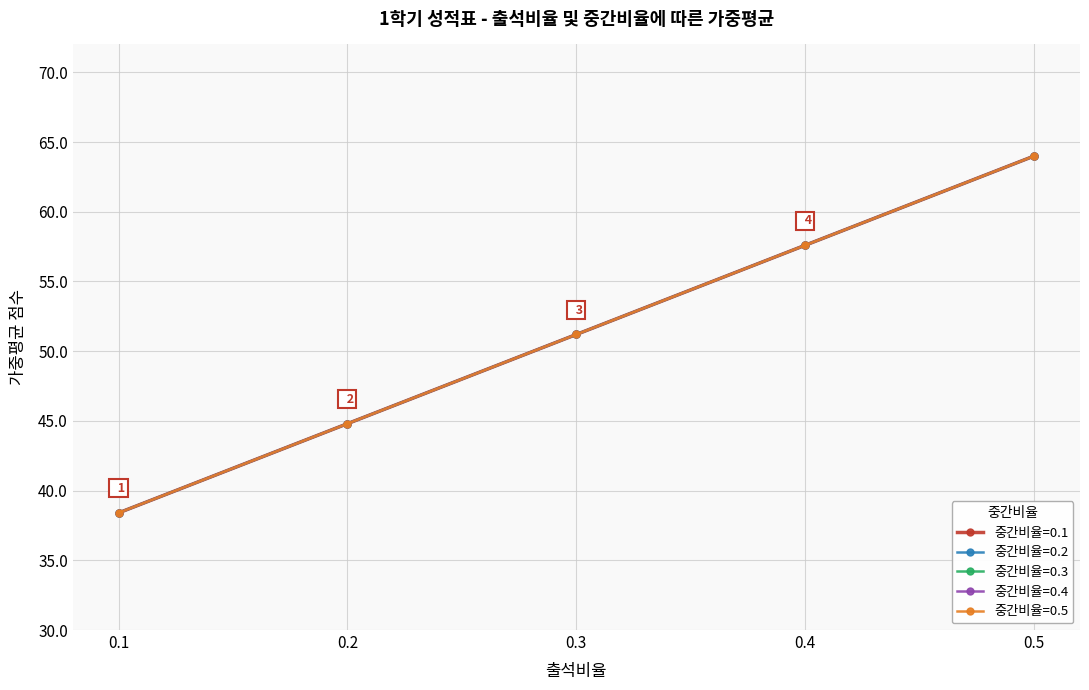

Reading left to right, extract all data points from this chart.

중간비율=0.1: 38.4	44.8	51.2	57.6	64.0
중간비율=0.2: 38.4	44.8	51.2	57.6	64.0
중간비율=0.3: 38.4	44.8	51.2	57.6	64.0
중간비율=0.4: 38.4	44.8	51.2	57.6	64.0
중간비율=0.5: 38.4	44.8	51.2	57.6	64.0